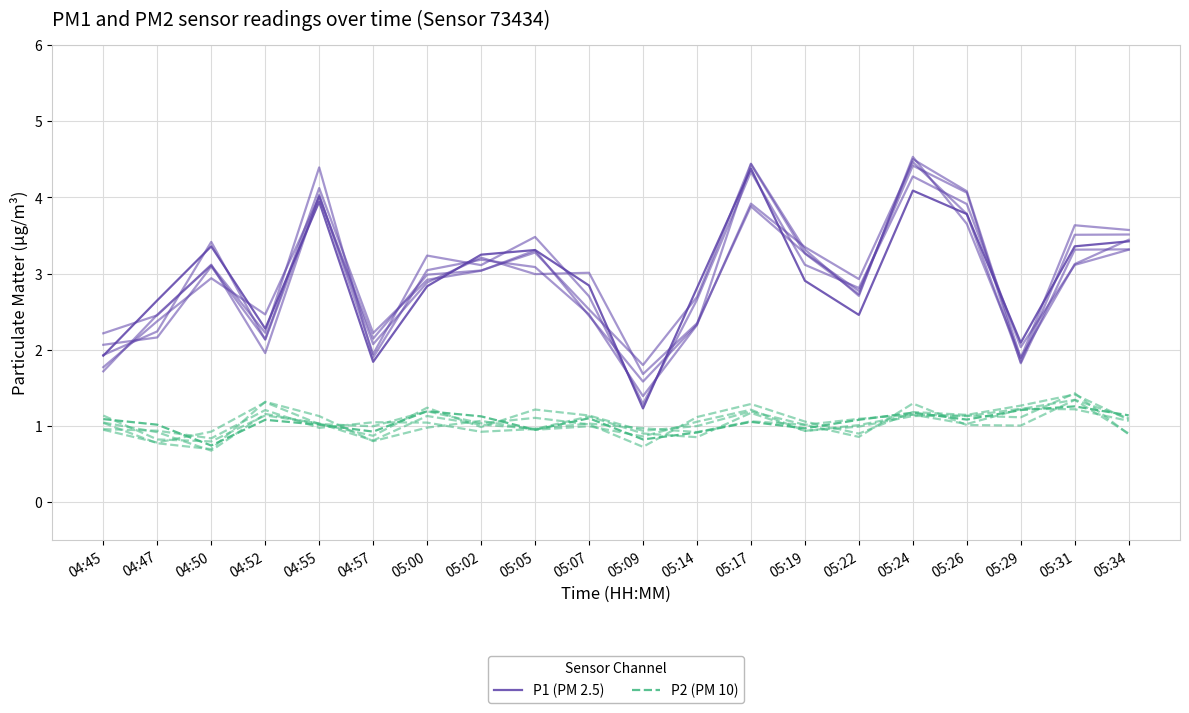

What is the minimum value for P1 (PM 2.5)?

1.2